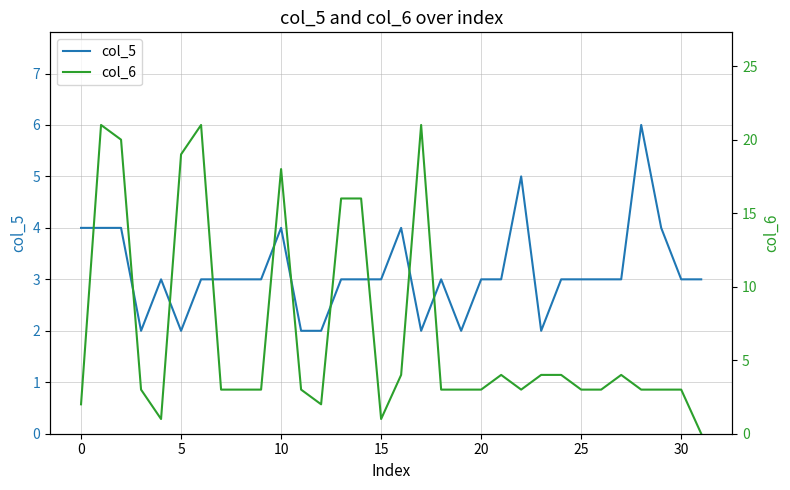

Reading left to right, extract all data points from this chart.

col_5: 4	4	4	2	3	2	3	3	3	3	4	2	2	3	3	3	4	2	3	2	3	3	5	2	3	3	3	3	6	4	3	3
col_6: 2	21	20	3	1	19	21	3	3	3	18	3	2	16	16	1	4	21	3	3	3	4	3	4	4	3	3	4	3	3	3	0